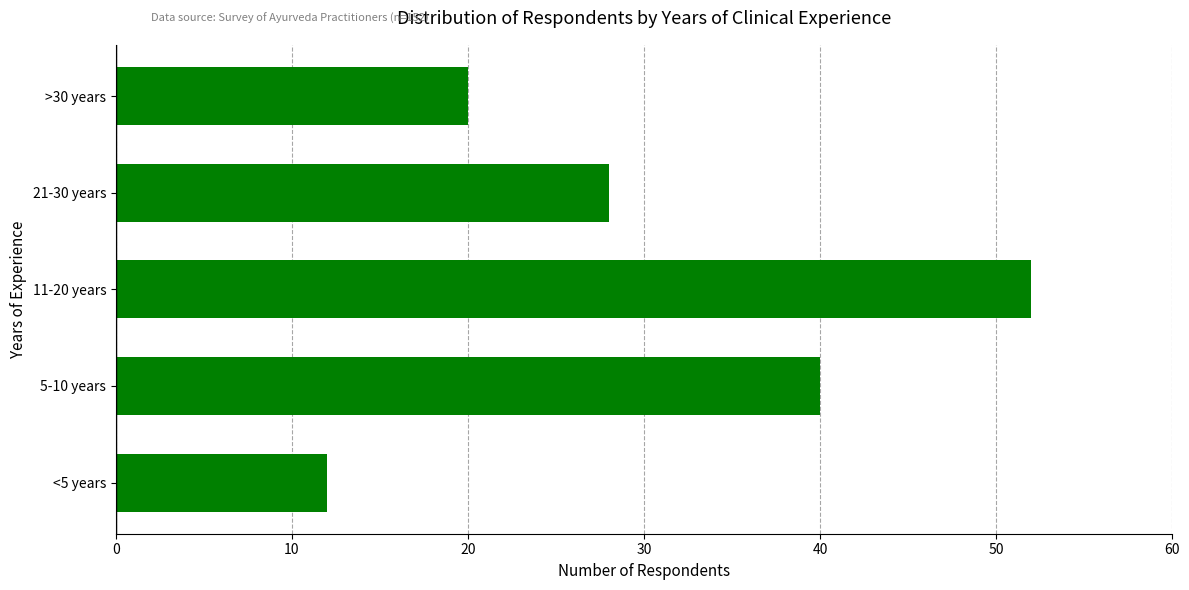

Which has a higher value, 11-20 years or 21-30 years?

11-20 years